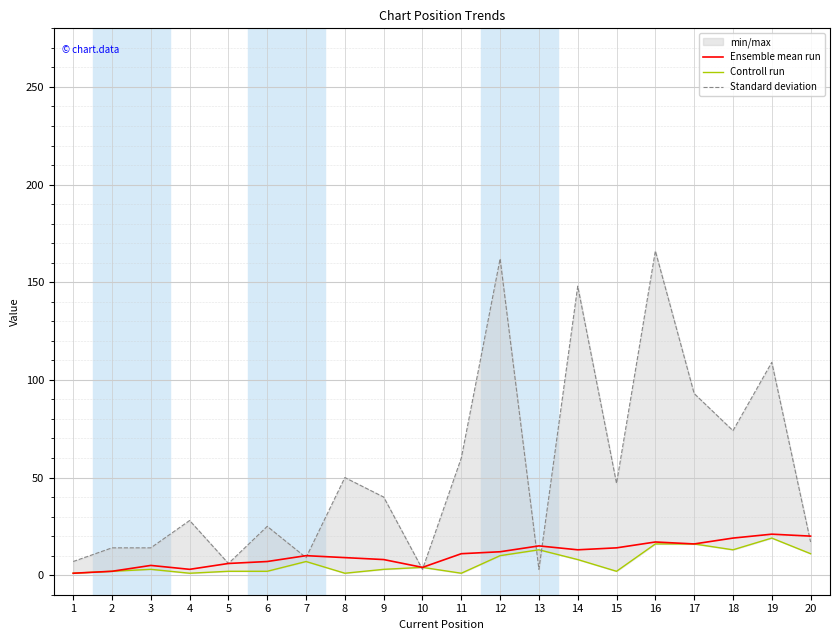

Does the chart display data point markers on the line(s)?

No